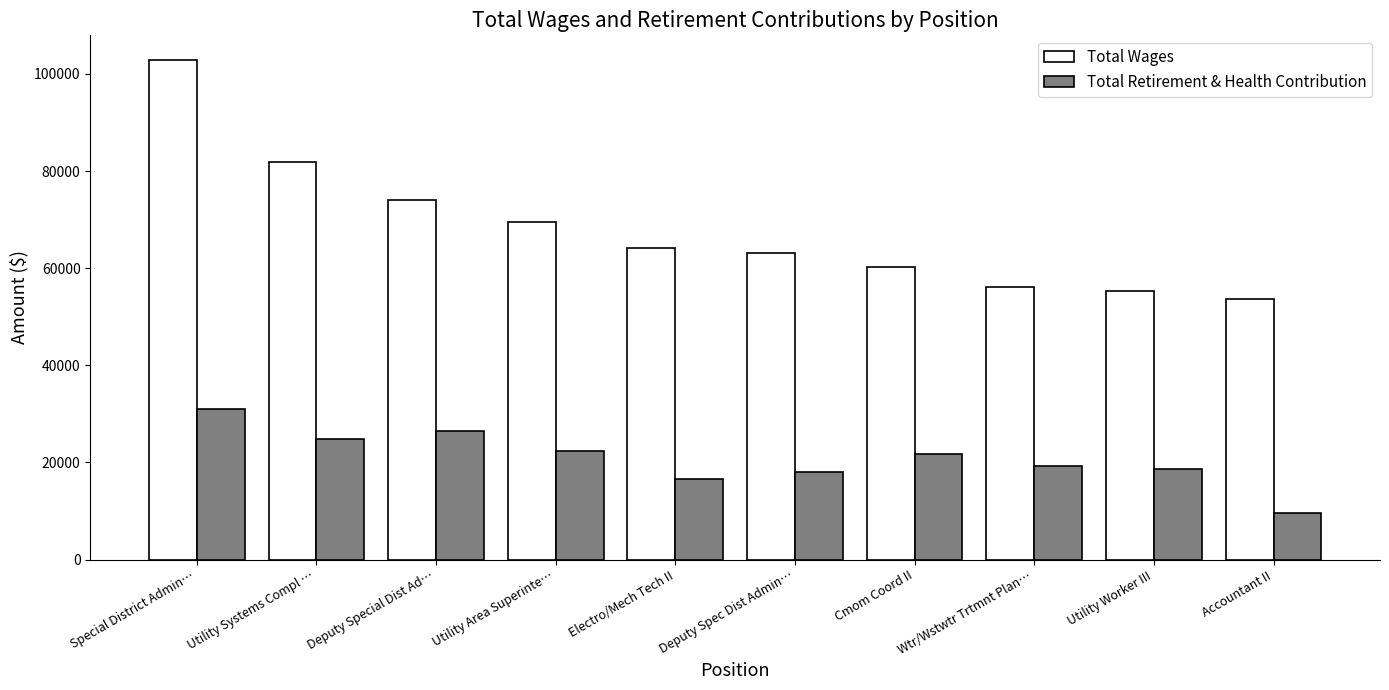

Reading left to right, list all the values displayed in this chart.

Total Wages: Special District Admin…=102806	Utility Systems Compl …=81781	Deputy Special Dist Ad…=74056	Utility Area Superinte…=69494	Electro/Mech Tech II=64129	Deputy Spec Dist Admin…=63032	Cmom Coord II=60146	Wtr/Wstwtr Trtmnt Plan…=56146	Utility Worker III=55233	Accountant II=53554
Total Retirement & Health Contribution: Special District Admin…=31095	Utility Systems Compl …=24859	Deputy Special Dist Ad…=26558	Utility Area Superinte…=22444	Electro/Mech Tech II=16503	Deputy Spec Dist Admin…=18028	Cmom Coord II=21816	Wtr/Wstwtr Trtmnt Plan…=19268	Utility Worker III=18689	Accountant II=9678